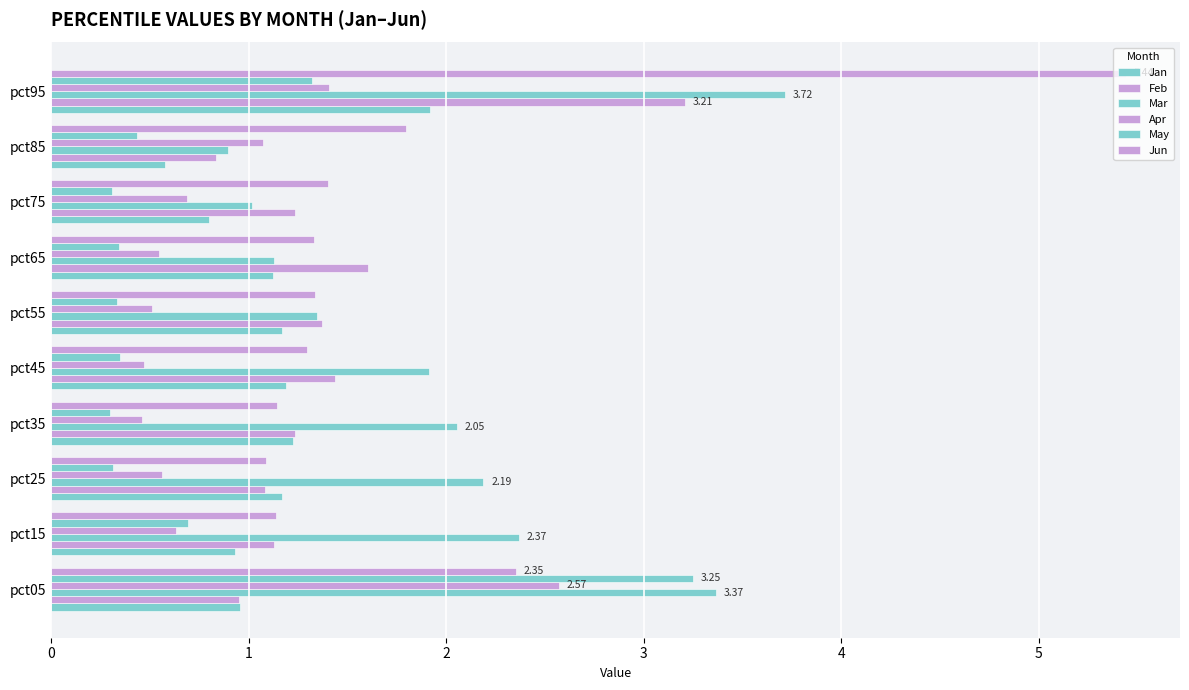

What is the difference between the second highest and second lowest values in the Feb series?

0.7